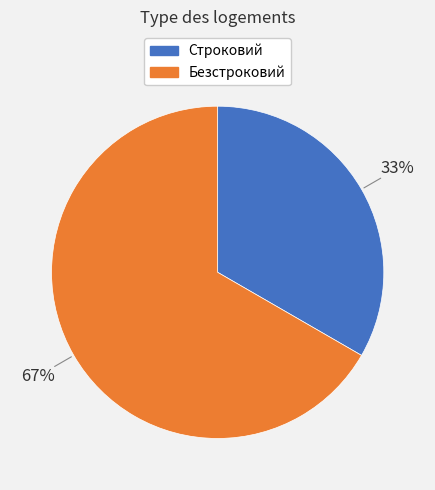

Is Безстроковий the majority of the pie?

Yes